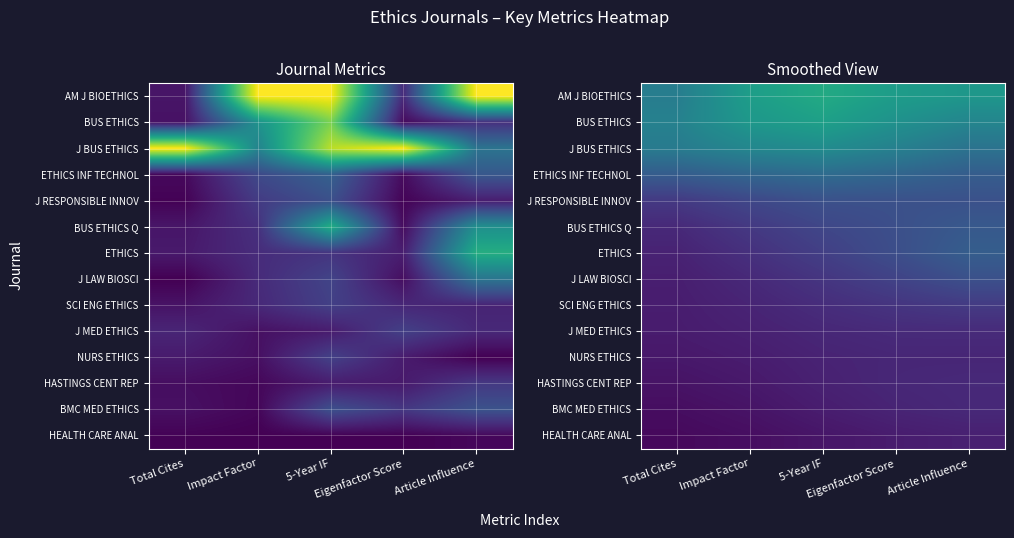

Is the value of J RESPONSIBLE INNOV at 5-Year IF greater than the value of AM J BIOETHICS at Total Cites?

No